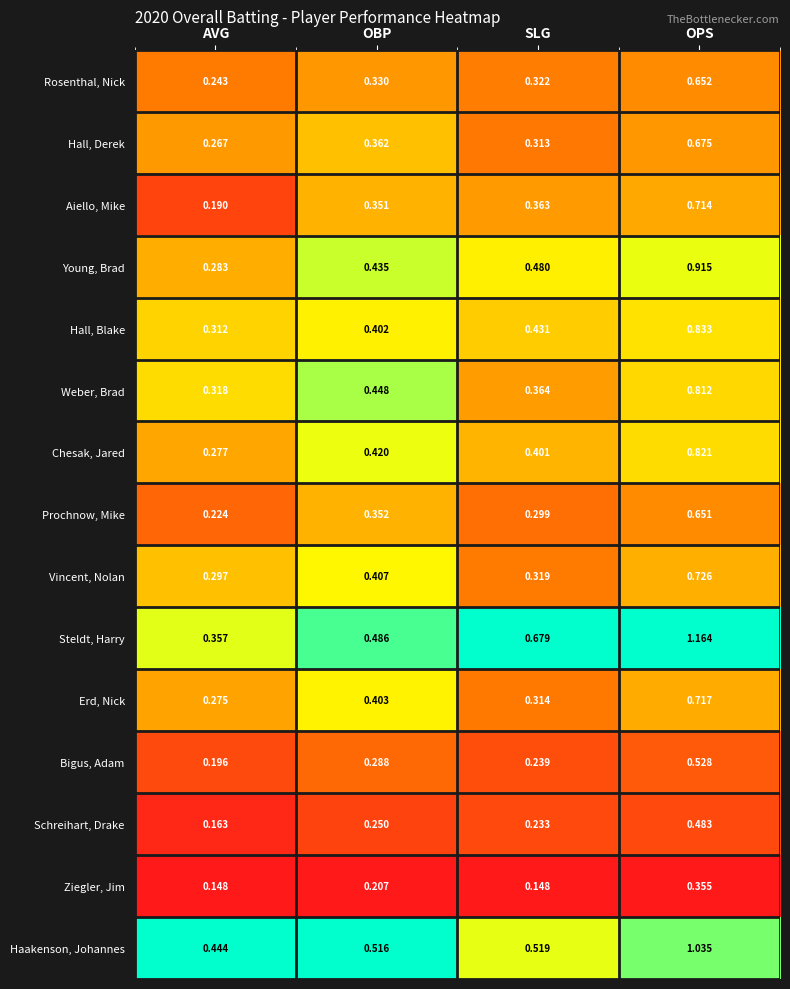

Which category has the lowest value in the Young, Brad series?

AVG